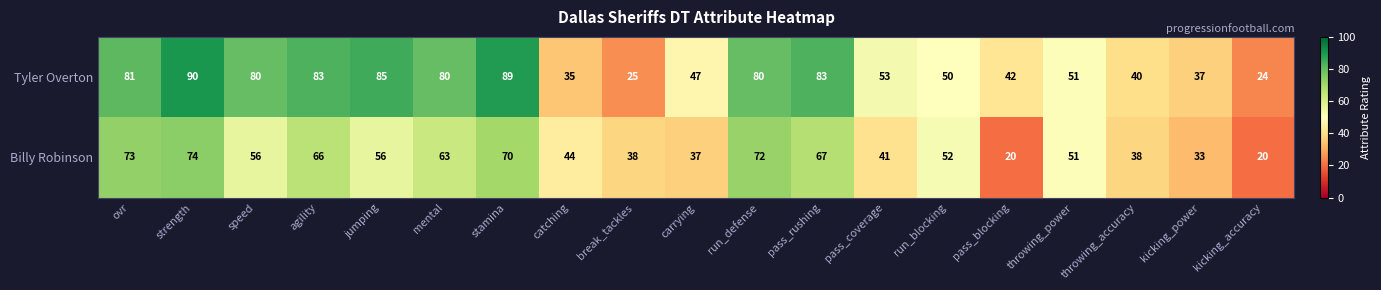

Rank the series by their maximum value, from highest to lowest.

Tyler Overton, Billy Robinson